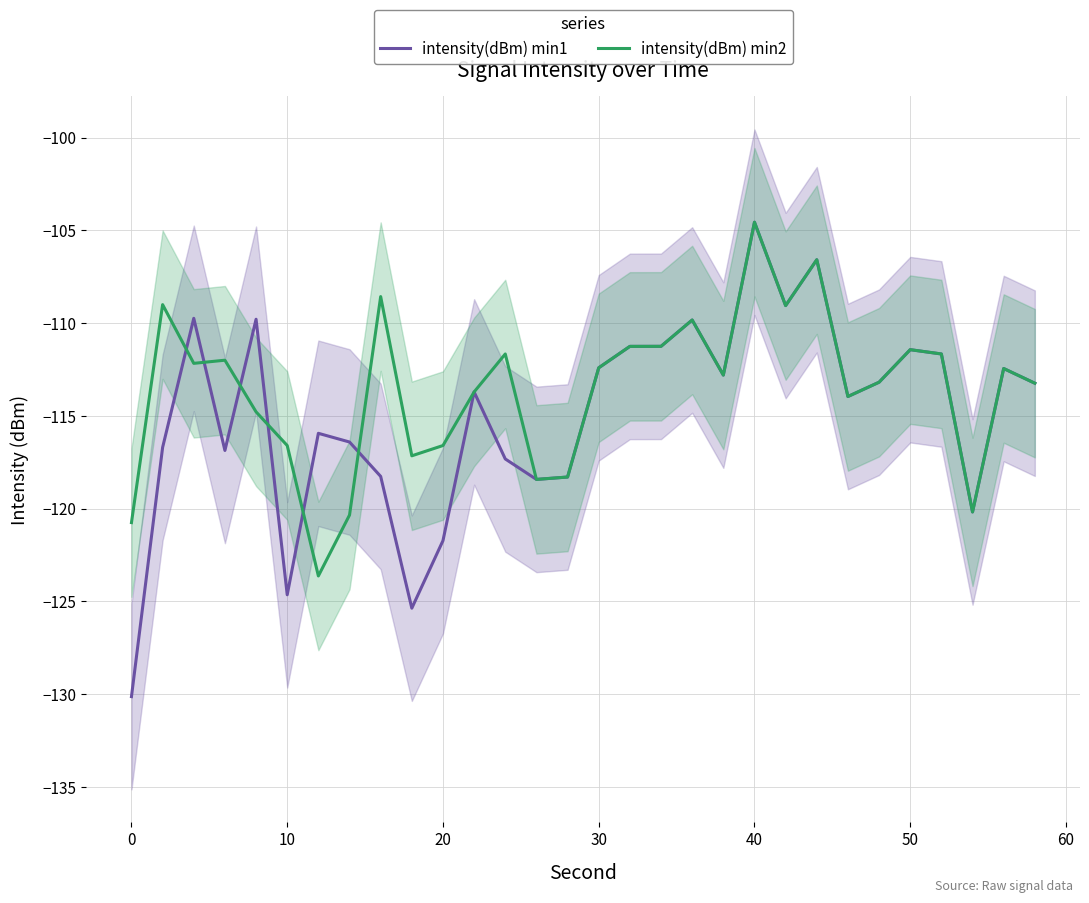

How many values in the intensity(dBm) min2 series are below -112?

18